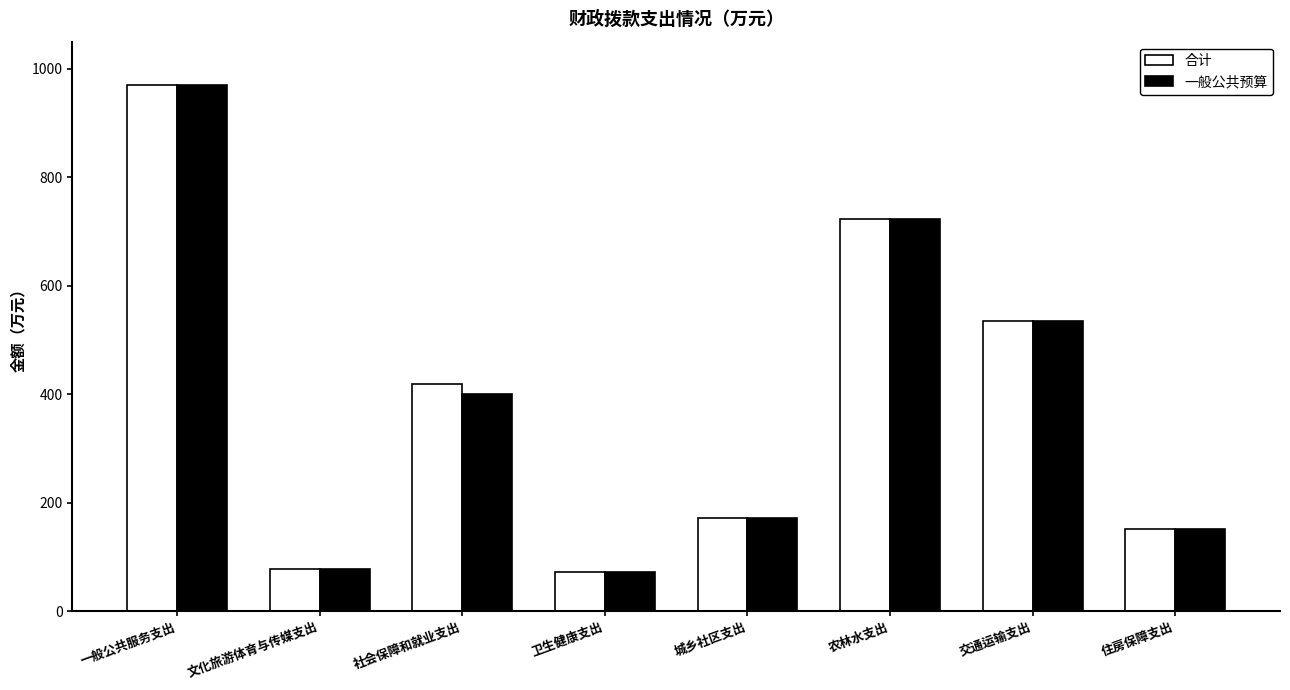

Is the value of 一般公共预算 at 交通运输支出 greater than the value of 合计 at 农林水支出?

No